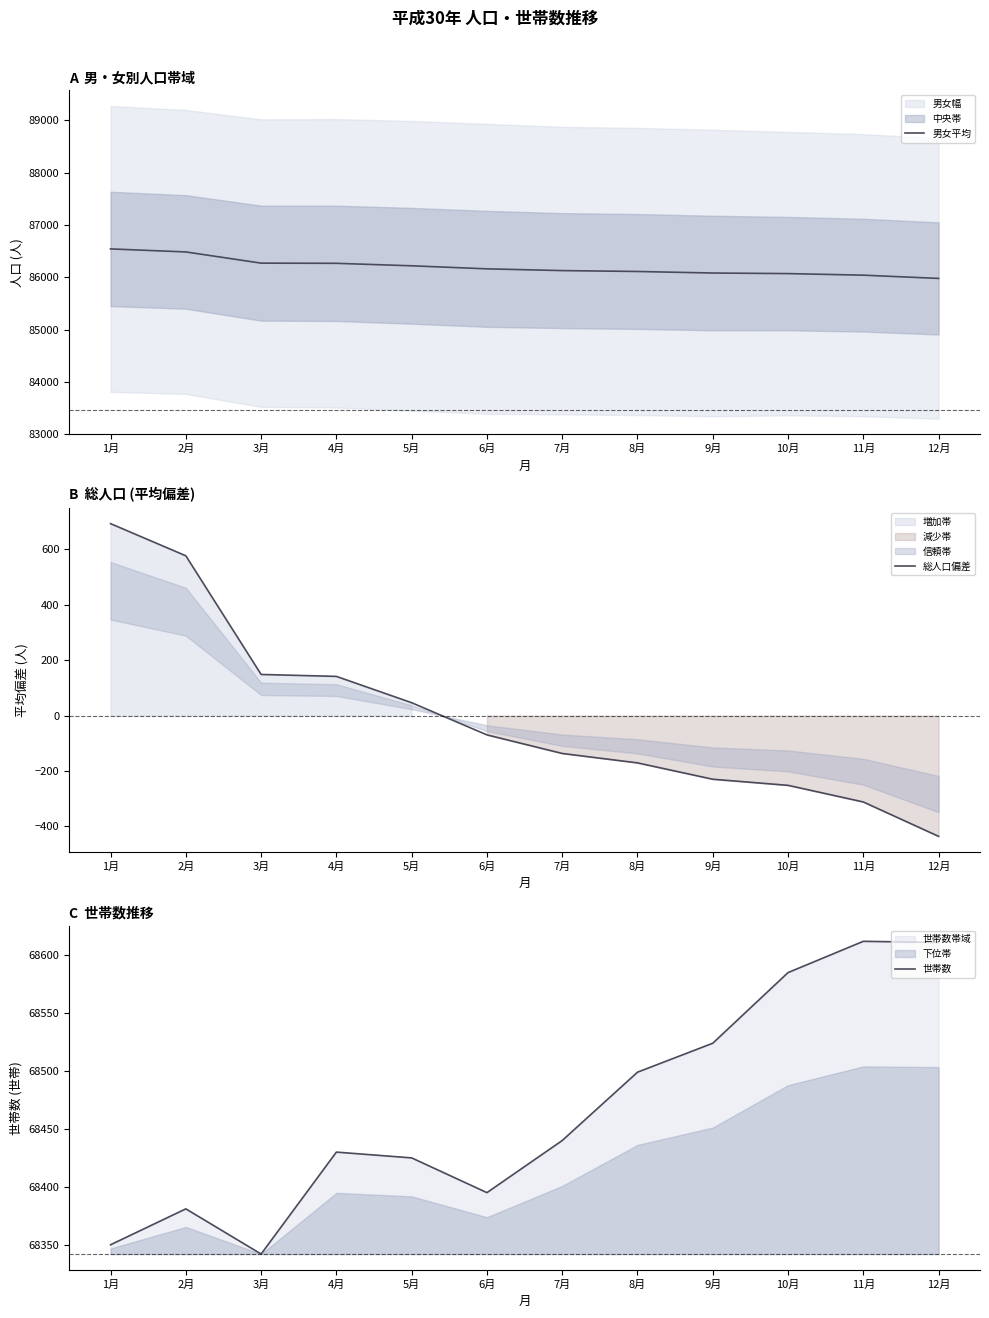

What is the difference between the maximum and minimum values in the 世帯数 series?

270